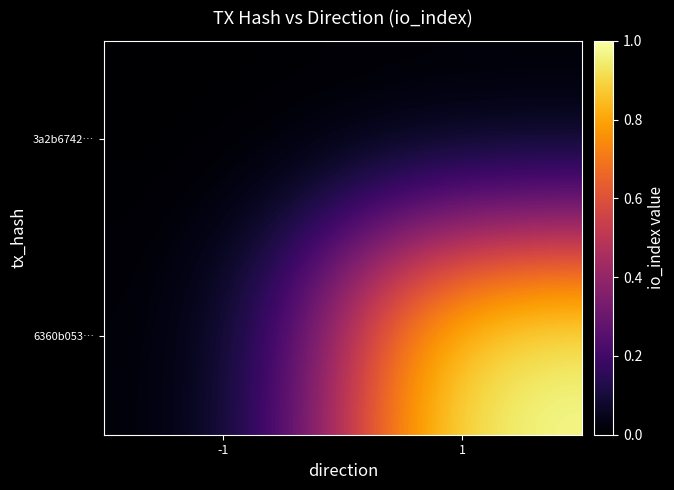

How many categories are shown in the chart?

2